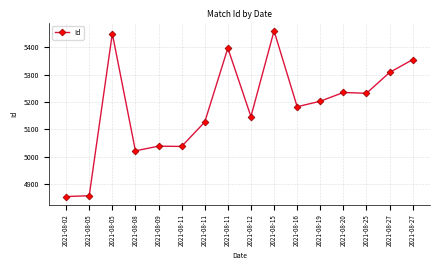

Approximately how many times larger is the value at 2021-08-05 compared to 2021-08-11?

0.9